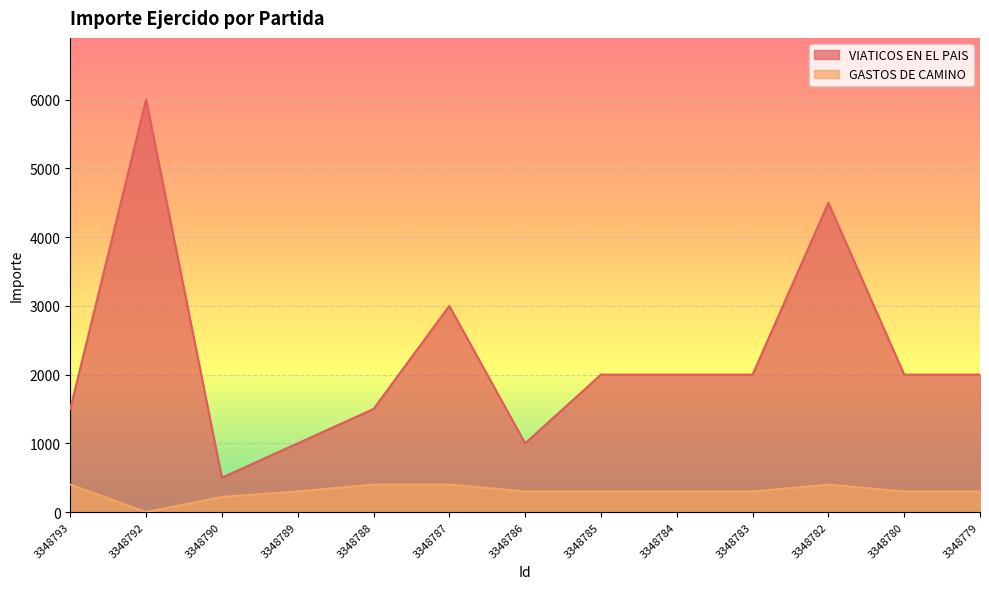

True or false: VIATICOS EN EL PAIS and GASTOS DE CAMINO intersect in this chart.

False